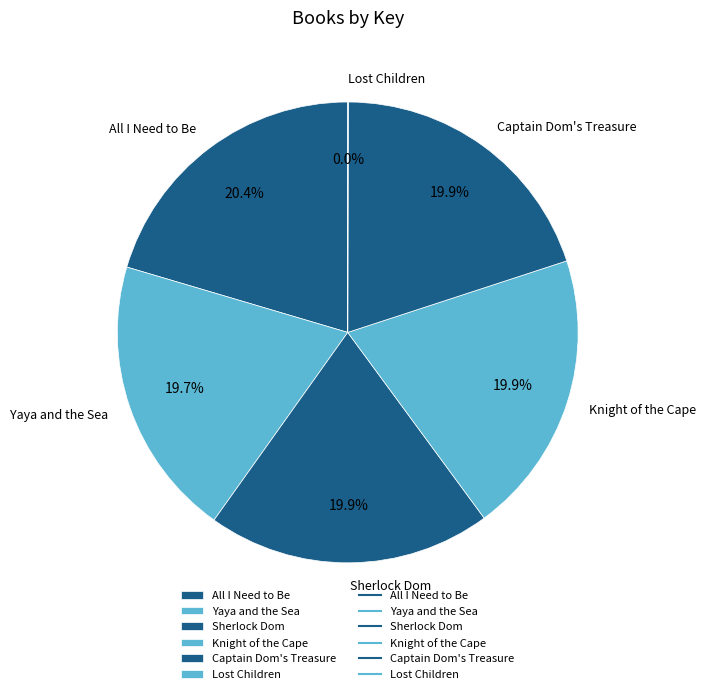

Is the sum of Knight of the Cape and All I Need to Be greater than half?

No